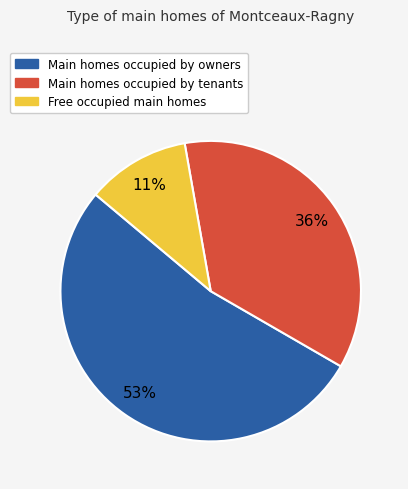

How many slices are in this pie chart?

3